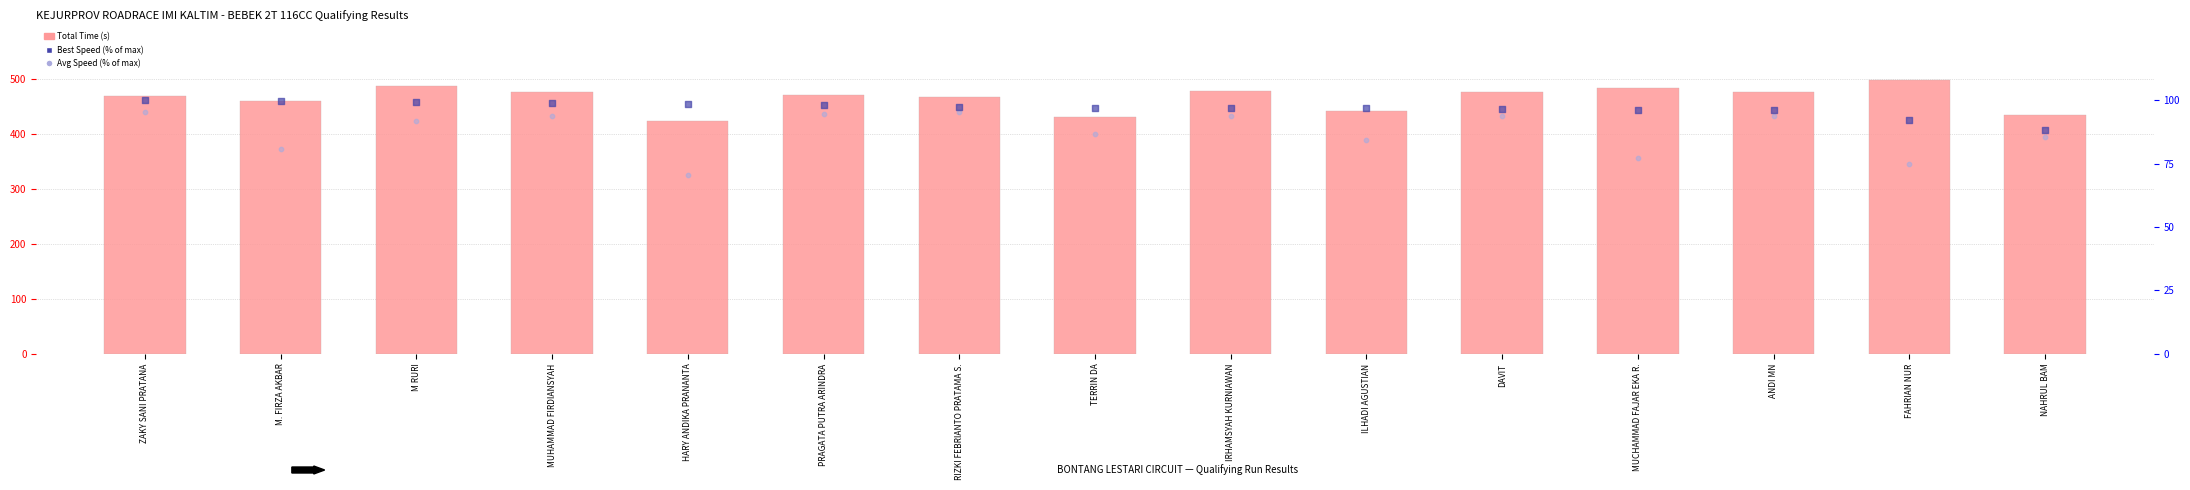

Which series has the widest spread of Y values?

Total Time (s)